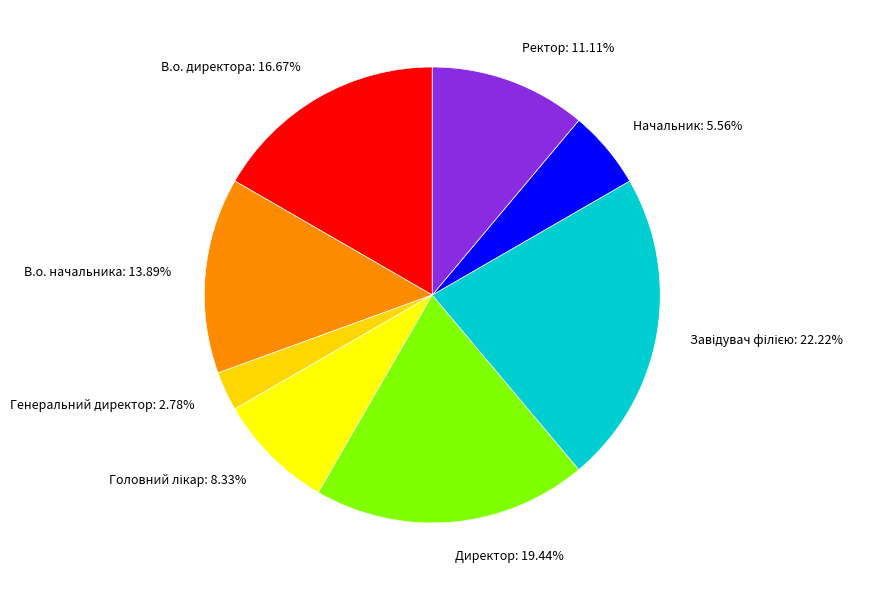

Is the sum of В.о. директора: 16.67% and Начальник: 5.56% greater than half?

No